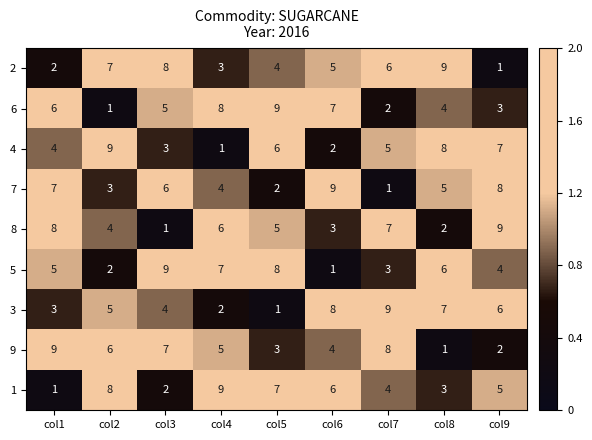

What is the total value across all series at col4?

45